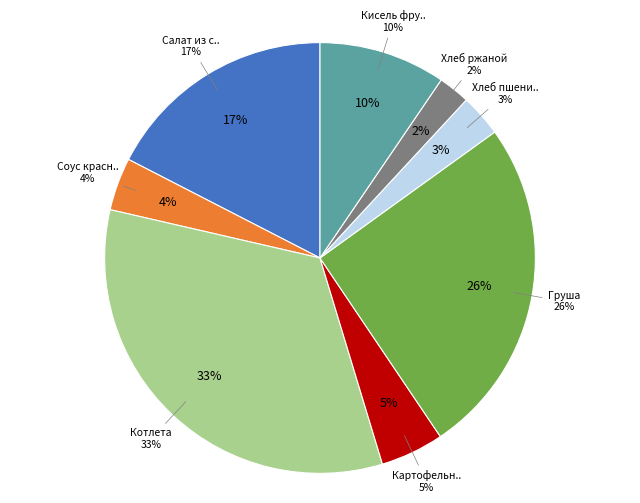

To the nearest percent, what is the average slice percentage?

12%